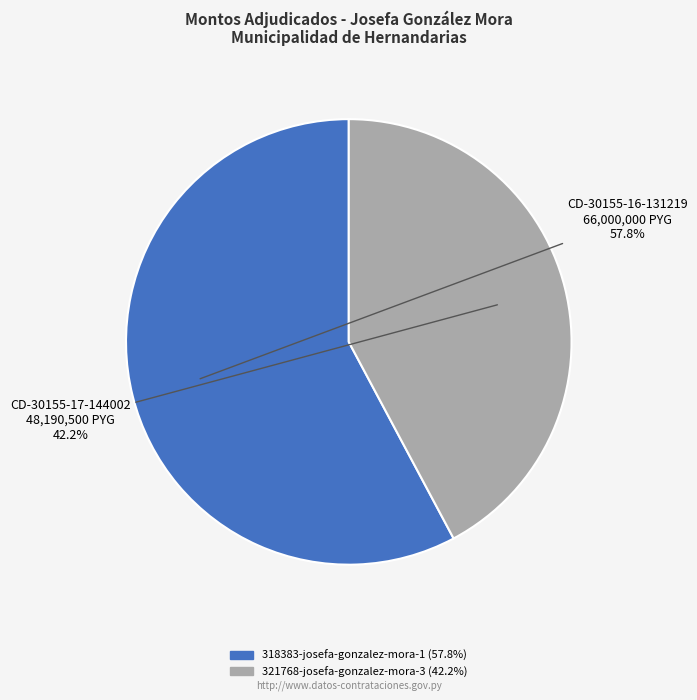

What percentage do 321768-josefa-gonzalez-mora-3 and 318383-josefa-gonzalez-mora-1 together represent?

100.0%